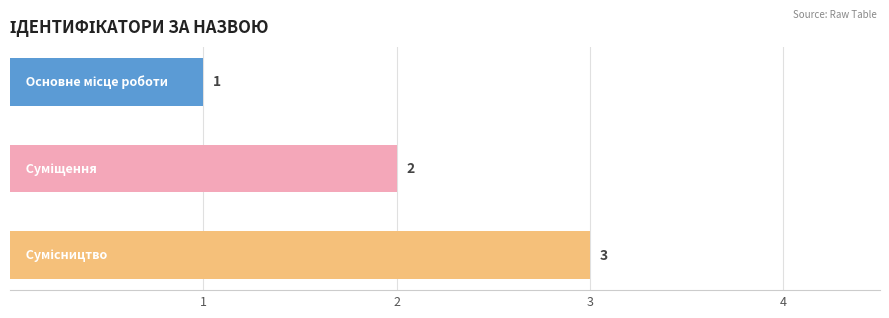

What is the sum of all values?

6